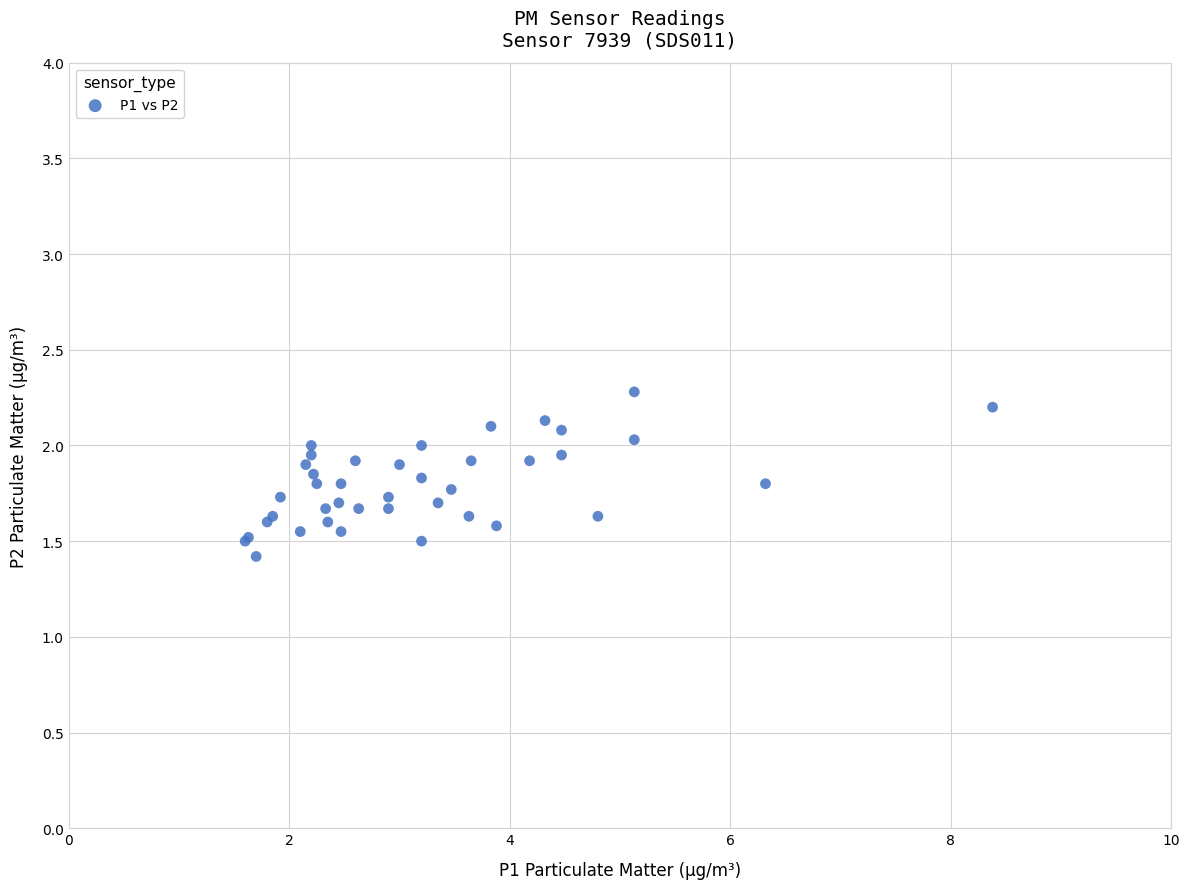

What Y value in the scatter plot is closest to 1?

1.4